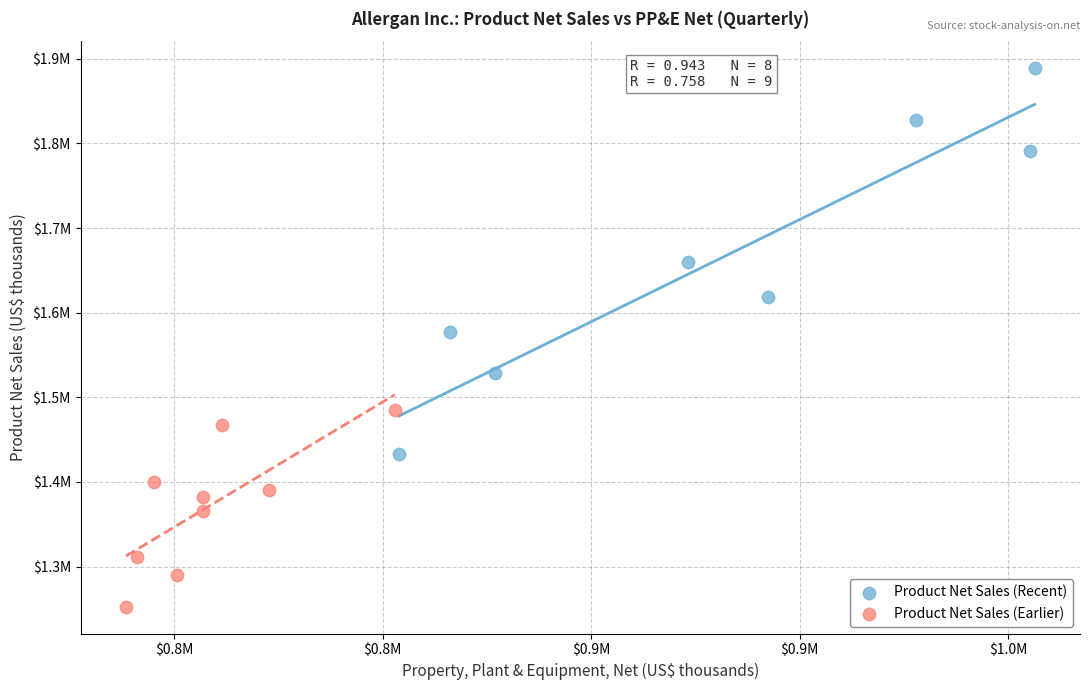

What are all the series names shown in the legend?

Product Net Sales (Recent), Product Net Sales (Earlier)